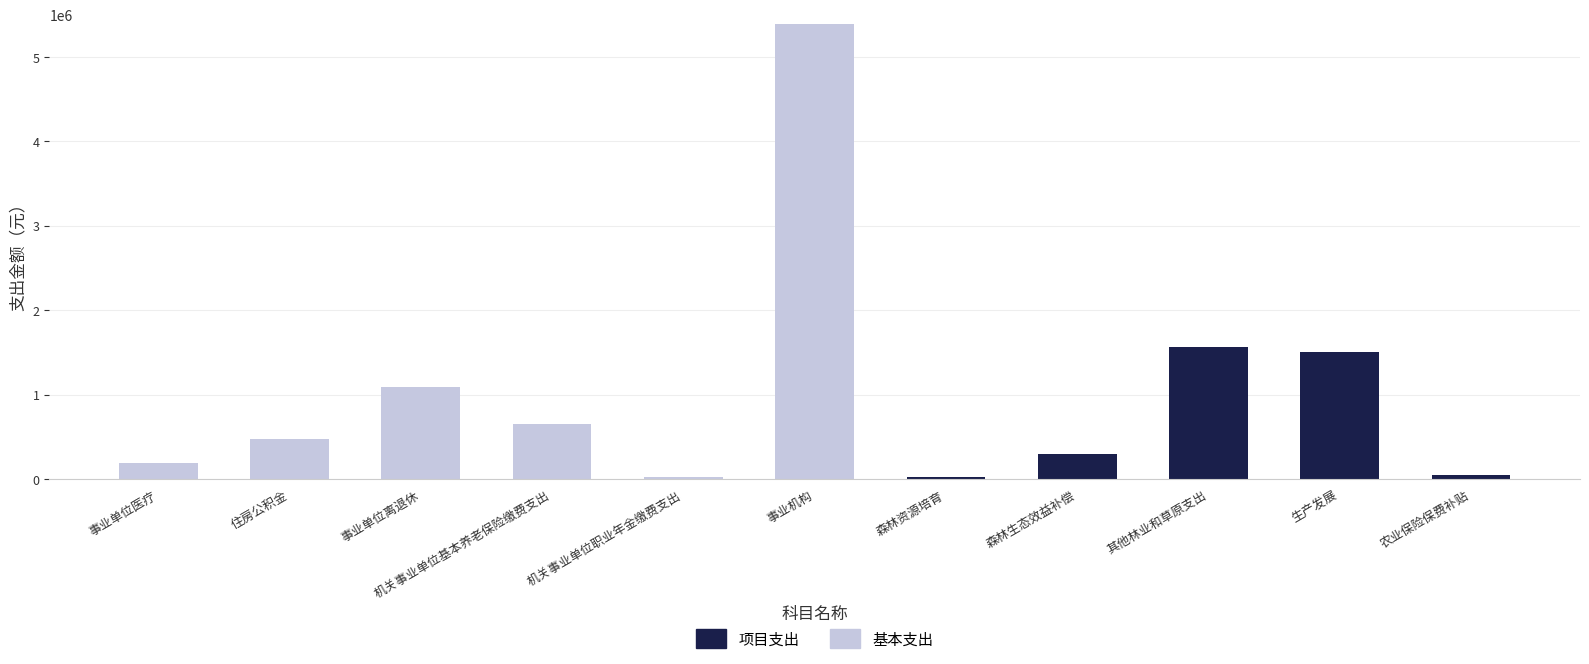

What is the maximum value for 基本支出?

5383276.1